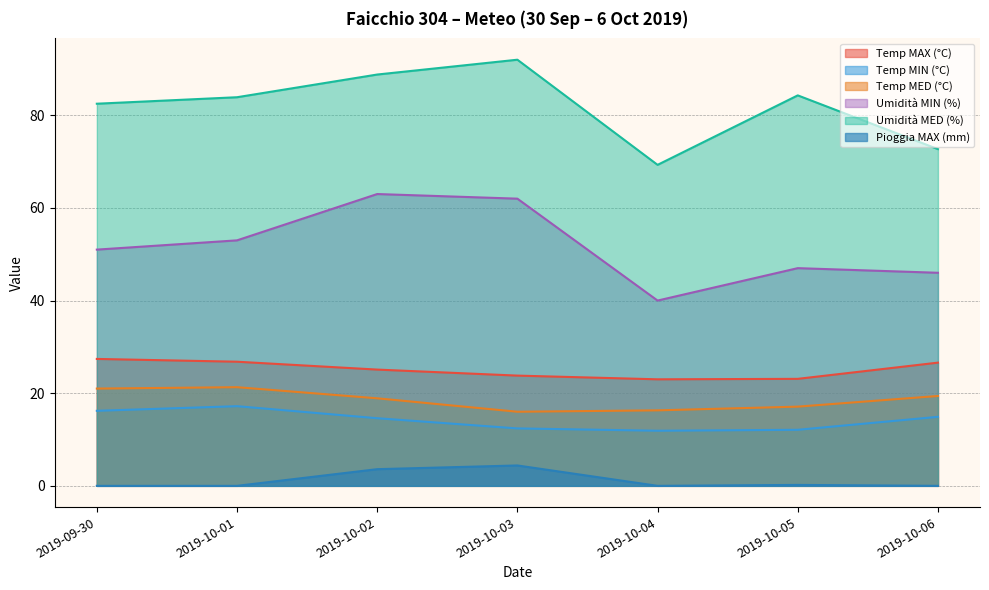

How many values in the Umidità MED (%) series are below 83?

3